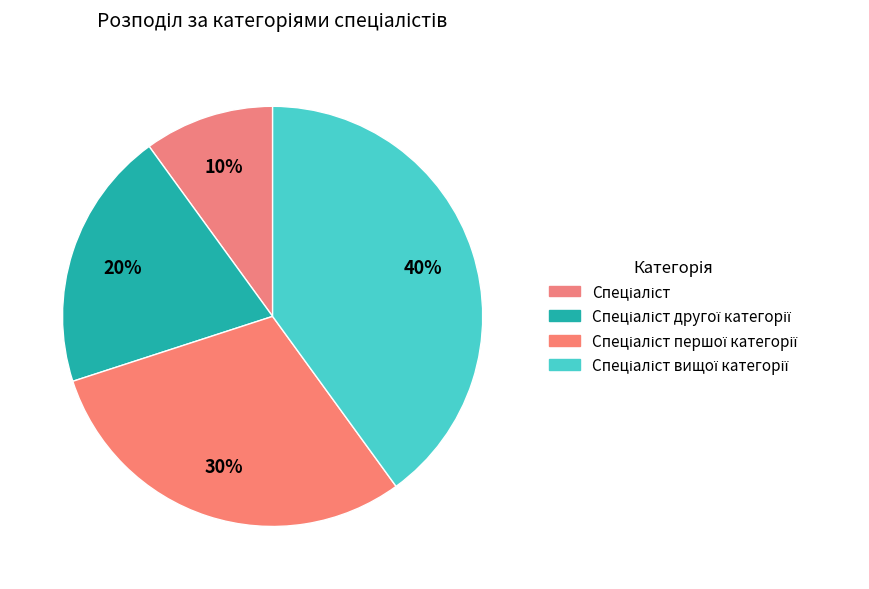

How many segments does this pie chart have?

4